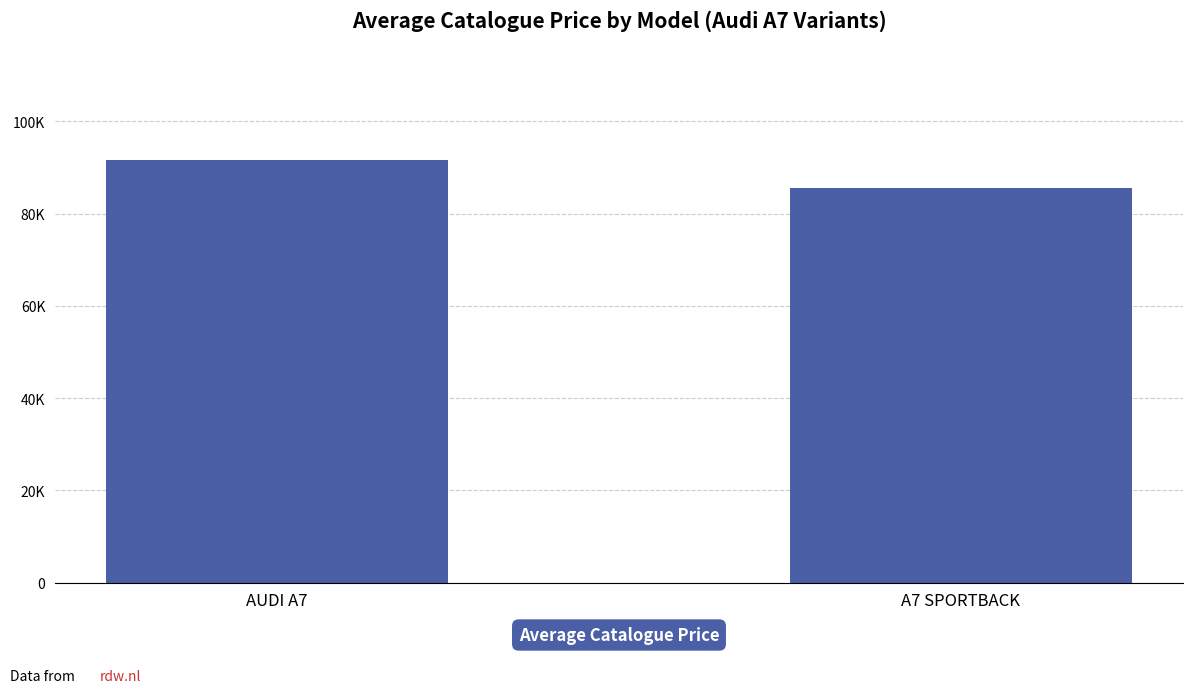

What is the label of the 2nd bar from the left?

A7 SPORTBACK